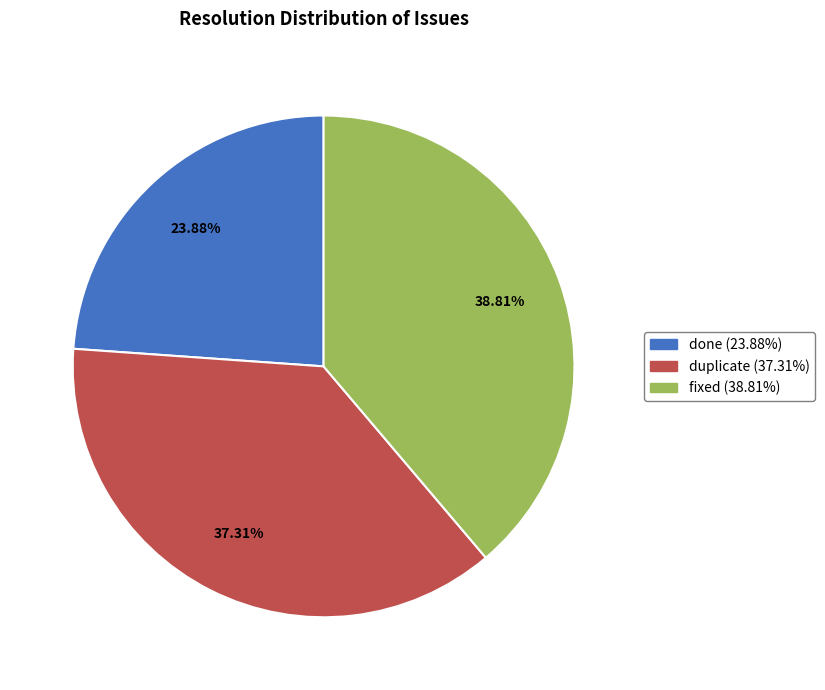

The fixed slice represents 39% of the pie. True or false?

True